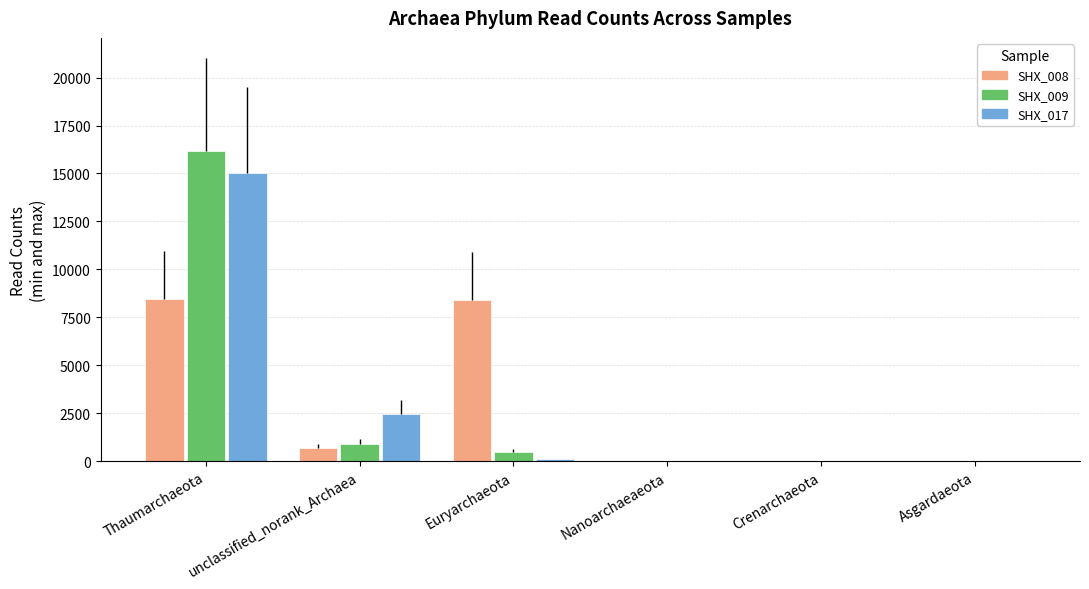

Where is SHX_008 nearest to the value 4224?

unclassified_norank_Archaea